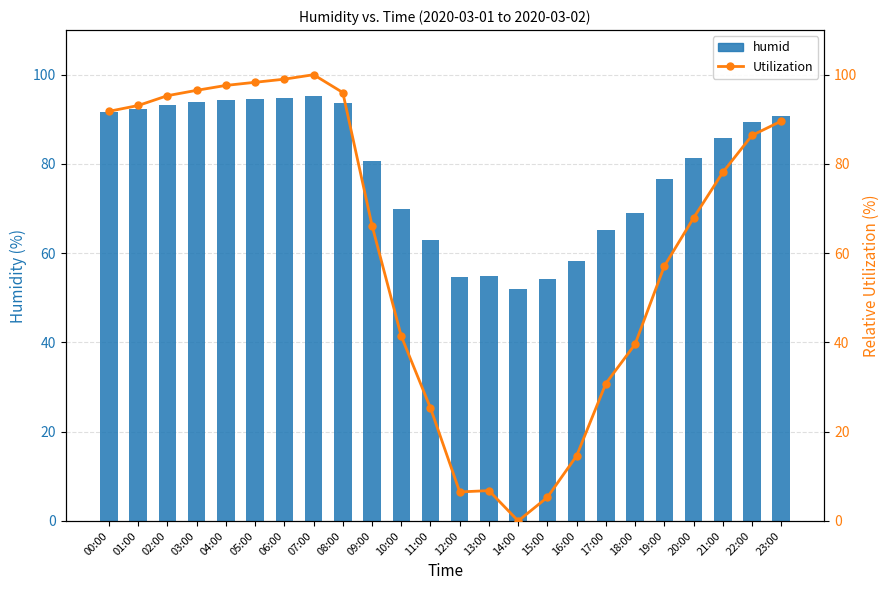

Between 16:00 and 13:00, which is larger?

16:00